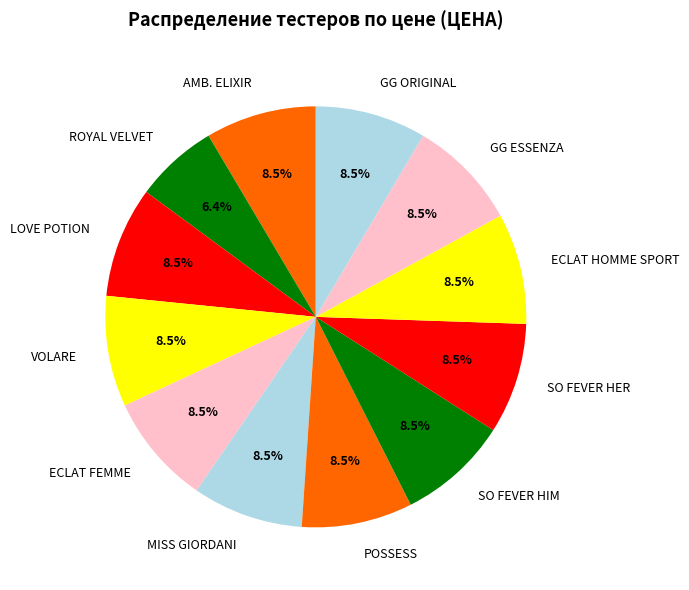

What is the ratio of the value at VOLARE to the value at GG ORIGINAL?

1.0